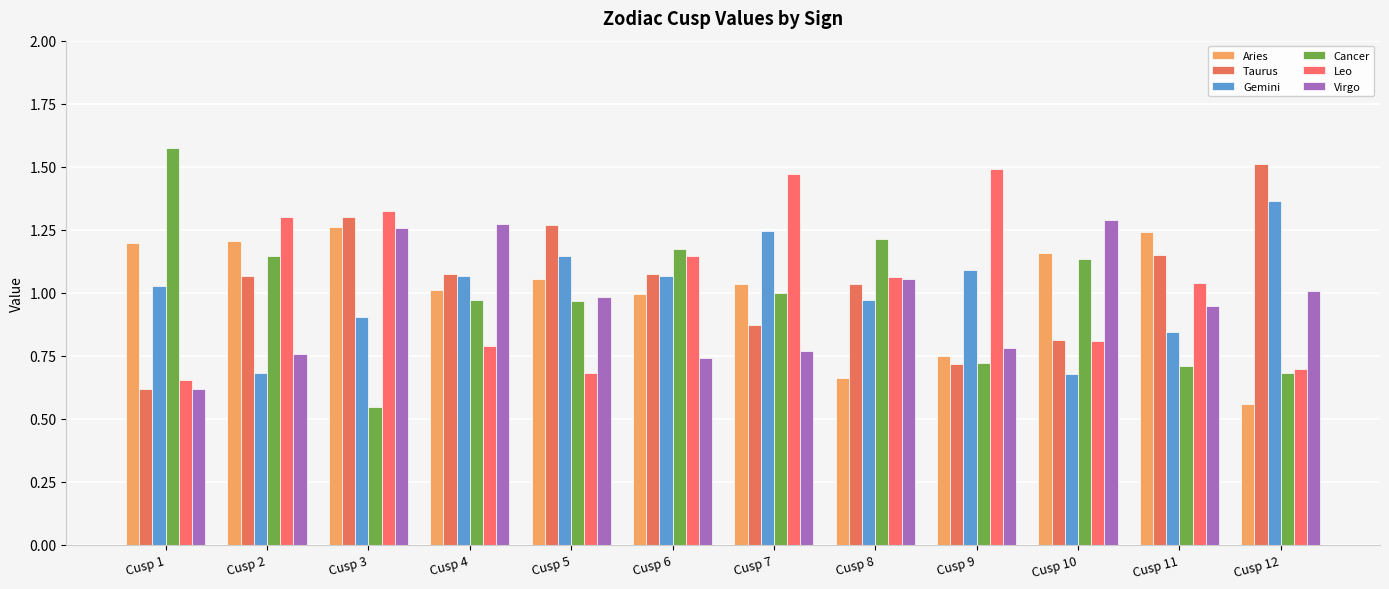

Reading right to left, extract all data points from this chart.

Aries: 0.6	1.2	1.2	0.8	0.7	1.0	1.0	1.1	1.0	1.3	1.2	1.2
Taurus: 1.5	1.1	0.8	0.7	1.0	0.9	1.1	1.3	1.1	1.3	1.1	0.6
Gemini: 1.4	0.8	0.7	1.1	1.0	1.2	1.1	1.1	1.1	0.9	0.7	1.0
Cancer: 0.7	0.7	1.1	0.7	1.2	1.0	1.2	1.0	1.0	0.5	1.1	1.6
Leo: 0.7	1.0	0.8	1.5	1.1	1.5	1.1	0.7	0.8	1.3	1.3	0.7
Virgo: 1.0	0.9	1.3	0.8	1.1	0.8	0.7	1.0	1.3	1.3	0.8	0.6